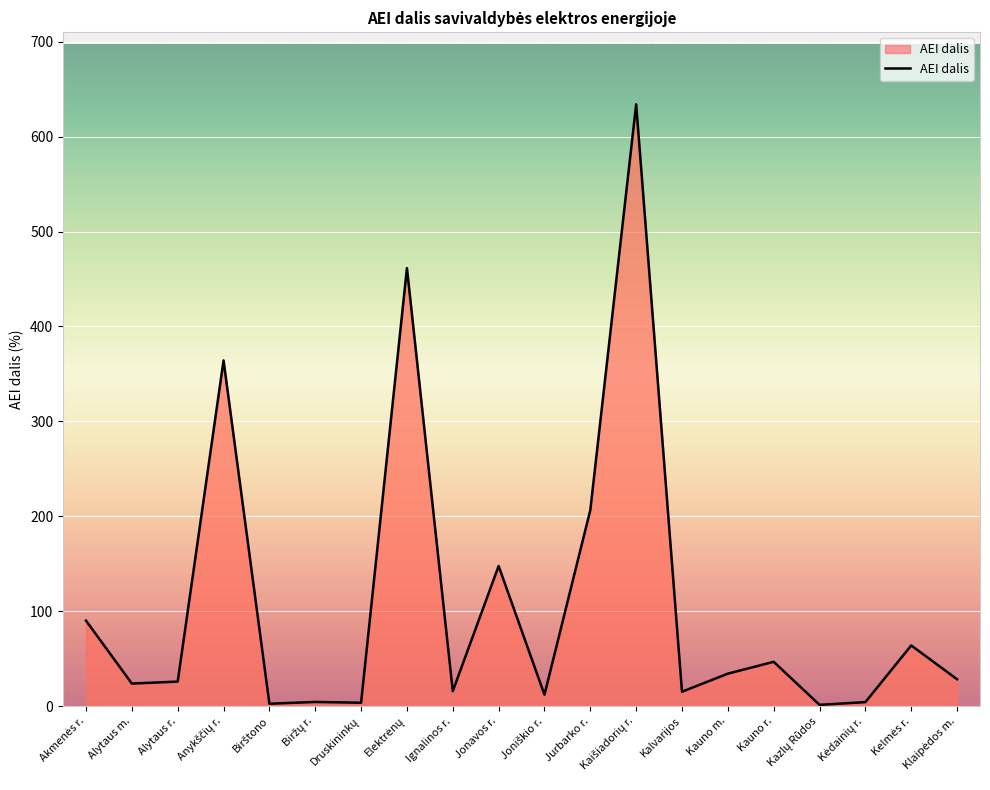

Does the chart have visible grid lines?

Yes